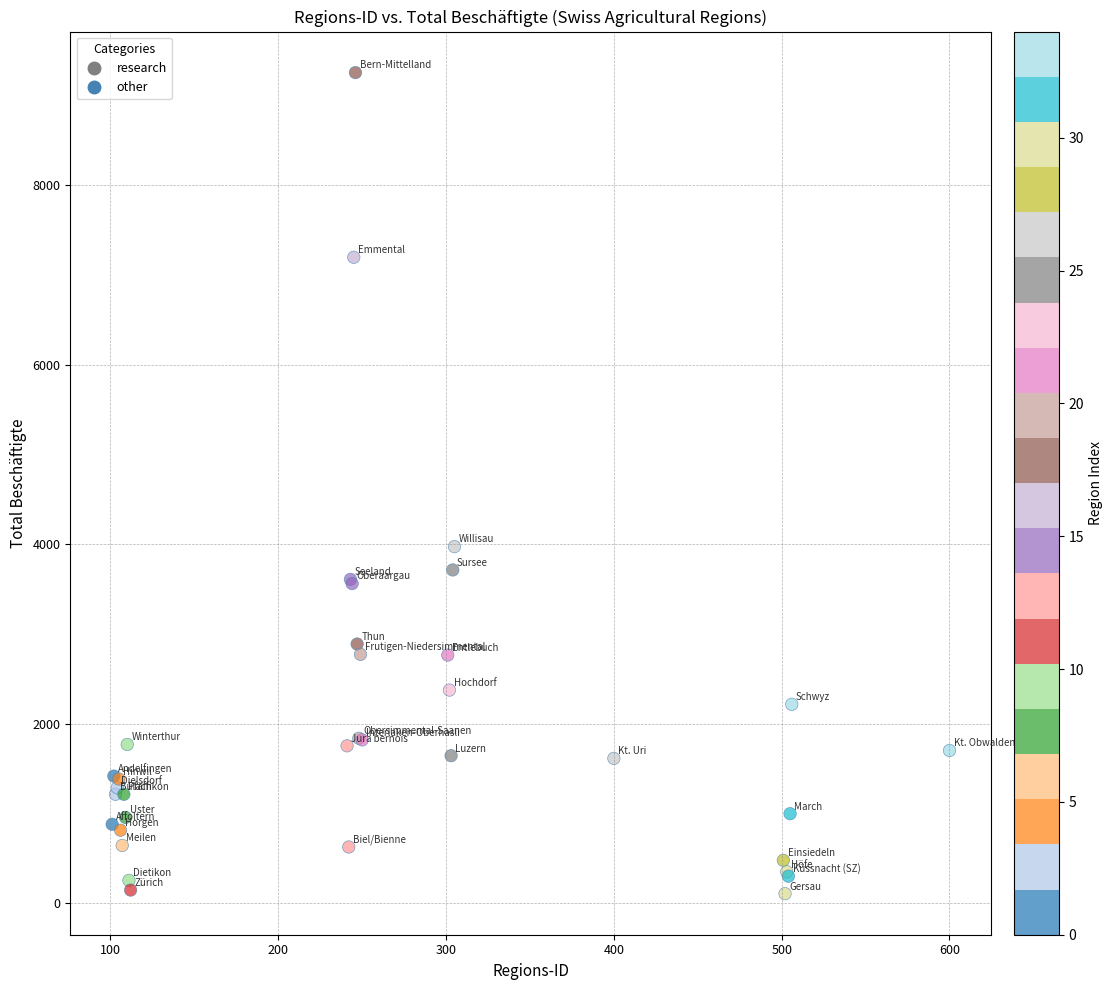

What Y value in the scatter plot is closest to 4680?

3973